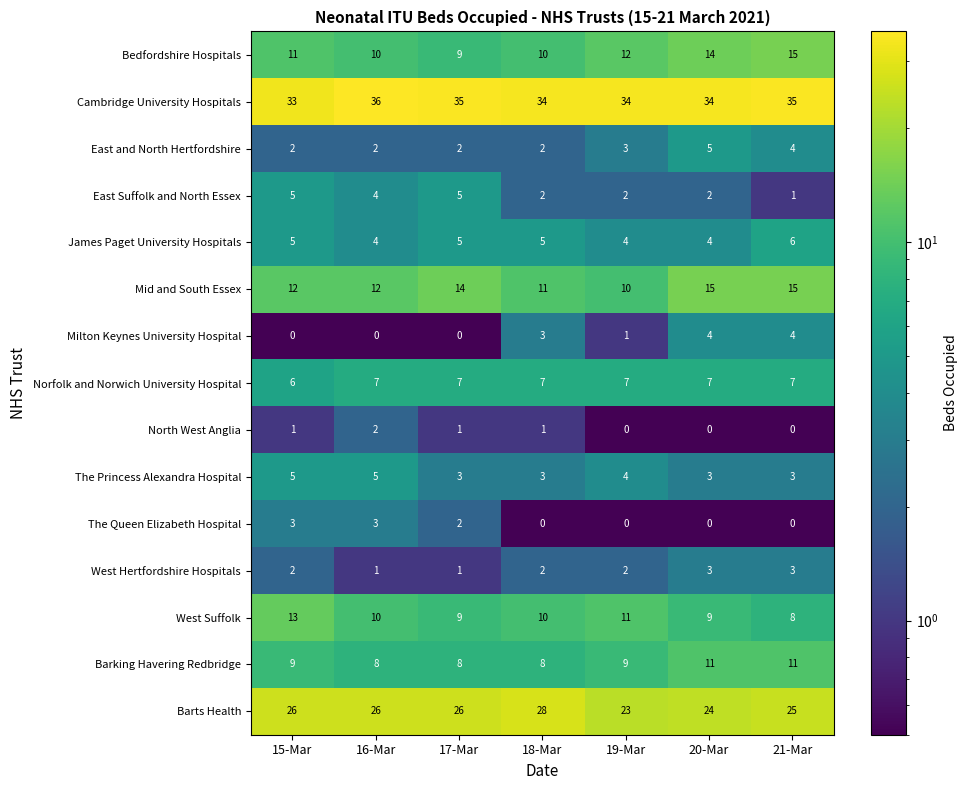

How many distinct data groups are displayed?

15